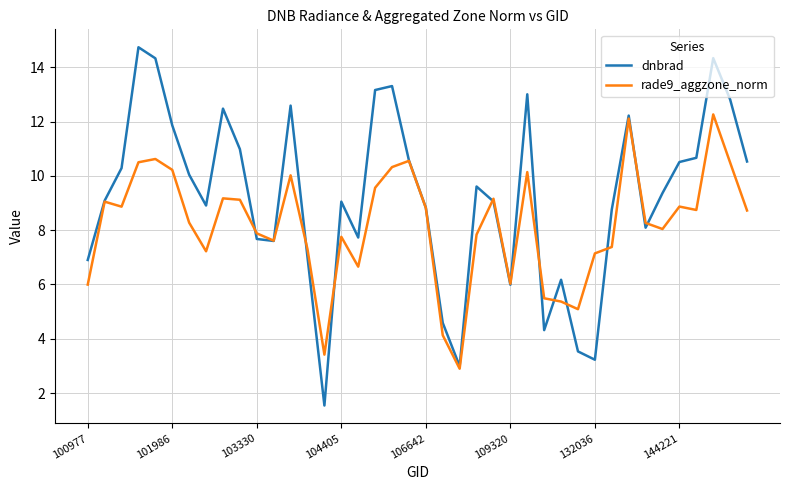

How many series are shown in this chart?

2